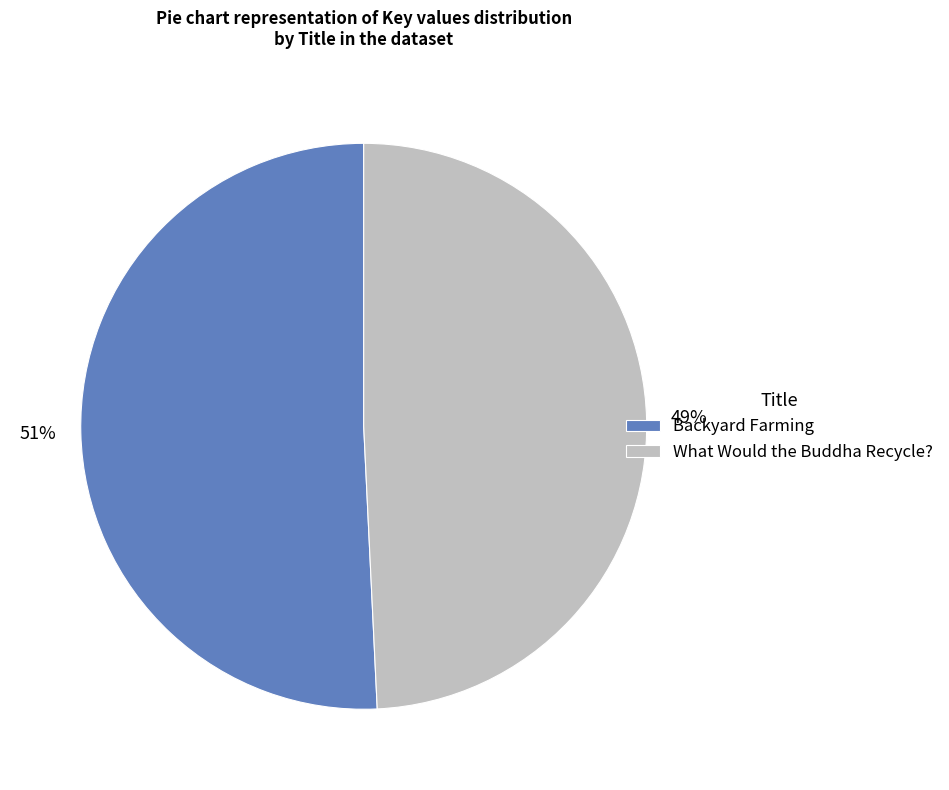

What is the ratio of the value at What Would the Buddha Recycle? to the value at Backyard Farming?

1.0